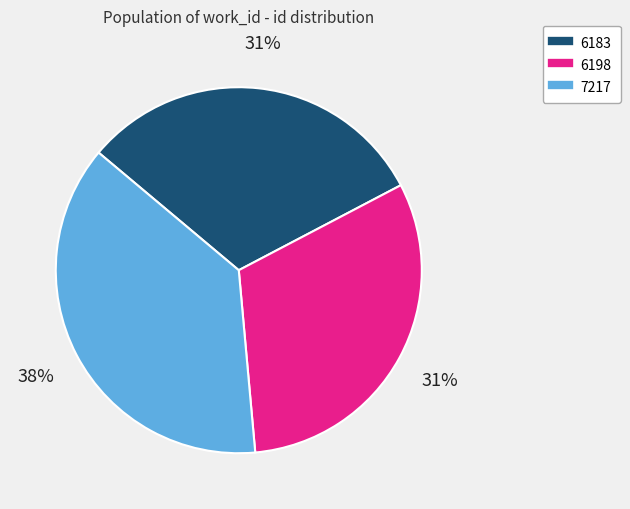

Is it true that 7217 is 30% of the pie?

False